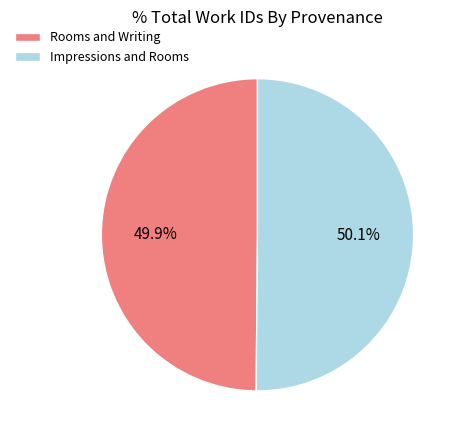

What percentage is the Impressions and Rooms slice, to the nearest percent?

50%